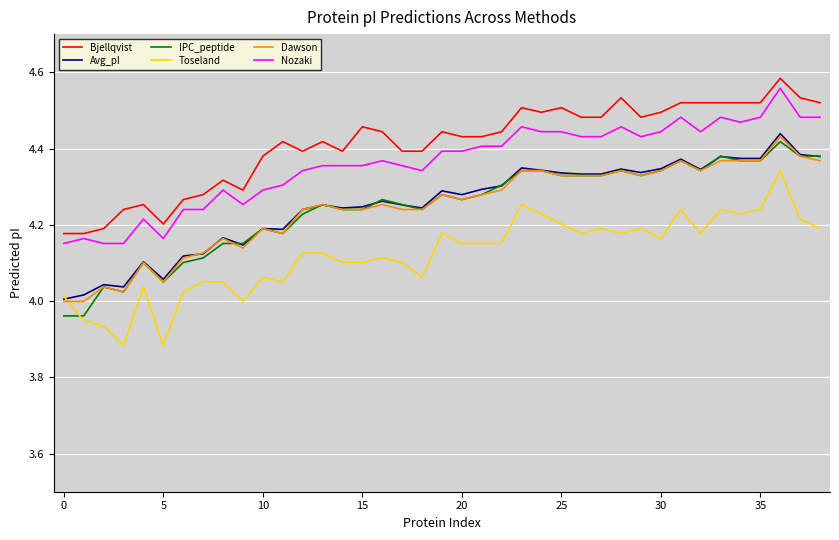

True or false: Dawson and Nozaki intersect in this chart.

False